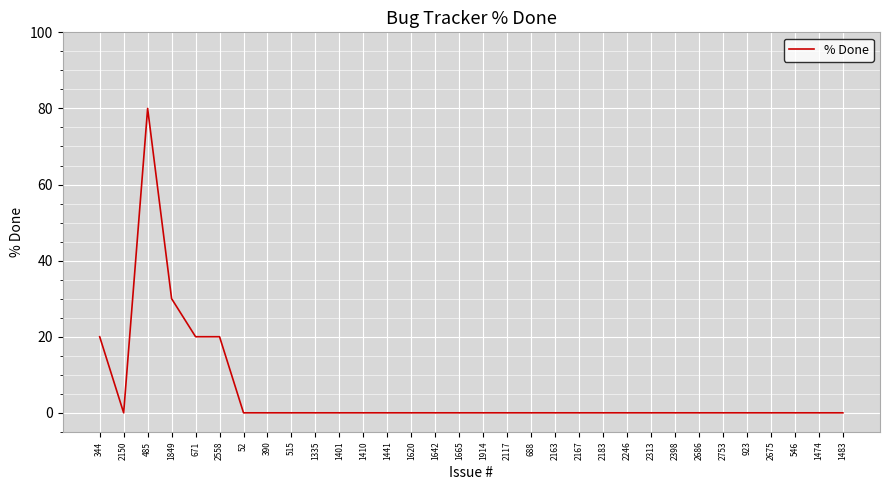

What is the difference between the values at 2686 and 1849?

30